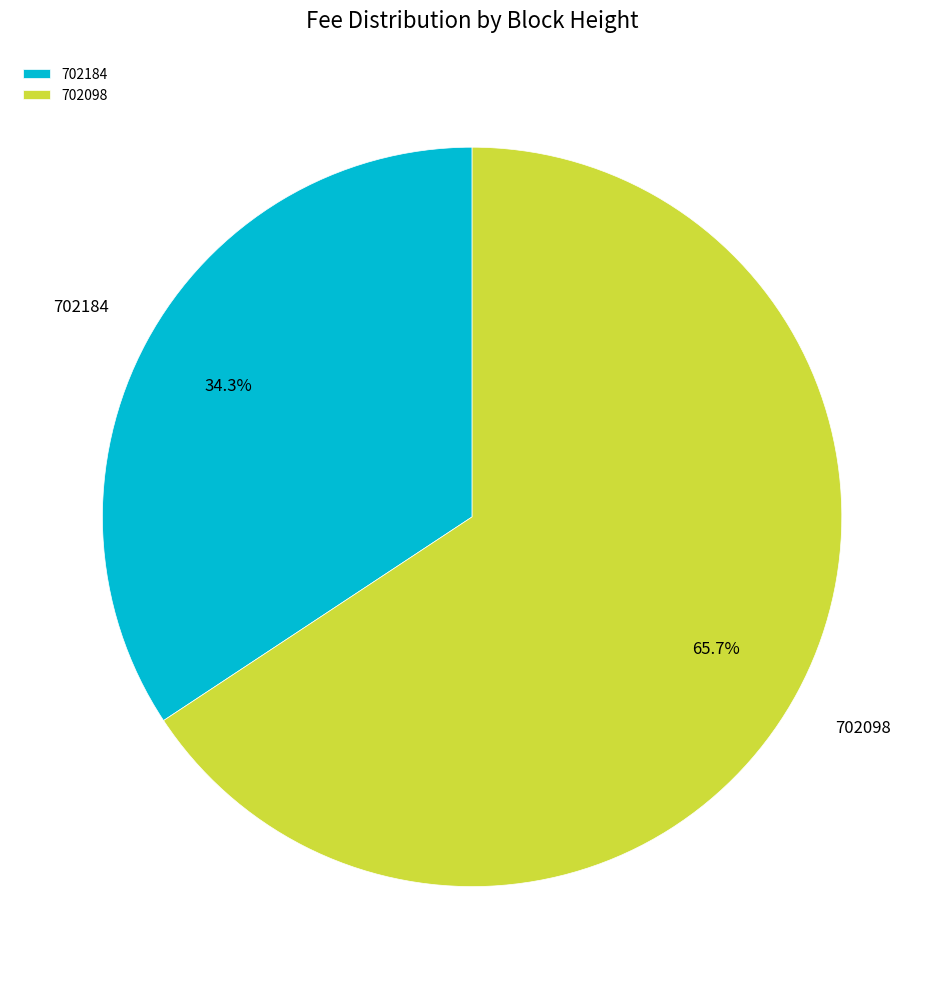

What is the largest slice in the pie chart?

702098